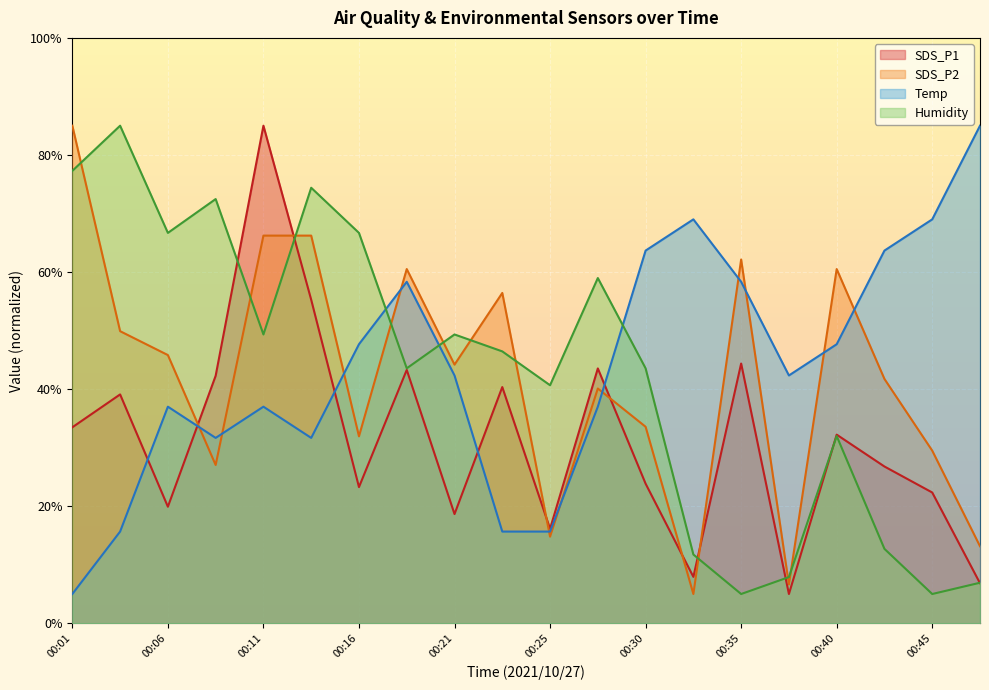

Reading left to right, what are all the values shown in this chart?

SDS_P1: 33.5	39.1	19.9	42.3	85.0	55.3	23.3	43.3	18.7	40.4	16.1	43.5	23.8	7.9	44.4	5.0	32.2	26.8	22.3	6.8
SDS_P2: 85.0	49.9	45.8	27.0	66.2	66.2	31.9	60.5	44.2	56.4	14.8	40.1	33.6	5.0	62.1	6.6	60.5	41.7	29.5	13.2
Temp: 5.0	15.7	37.0	31.7	37.0	31.7	47.7	58.3	42.3	15.7	15.7	37.0	63.7	69.0	58.3	42.3	47.7	63.7	69.0	85.0
Humidity: 77.3	85.0	66.7	72.5	49.3	74.4	66.7	43.6	49.3	46.4	40.7	59.0	43.6	11.7	5.0	7.9	32.0	12.7	5.0	6.9